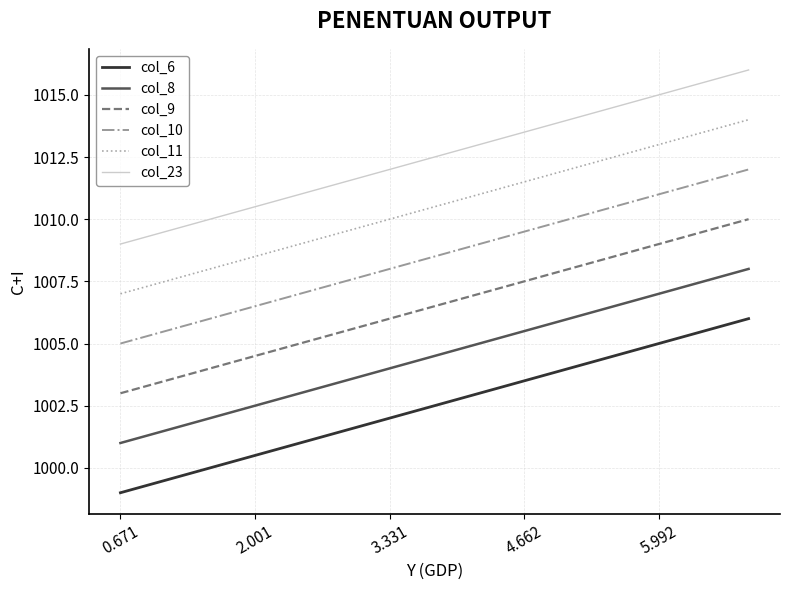

What is the difference between the maximum and minimum values in the col_10 series?

7.0